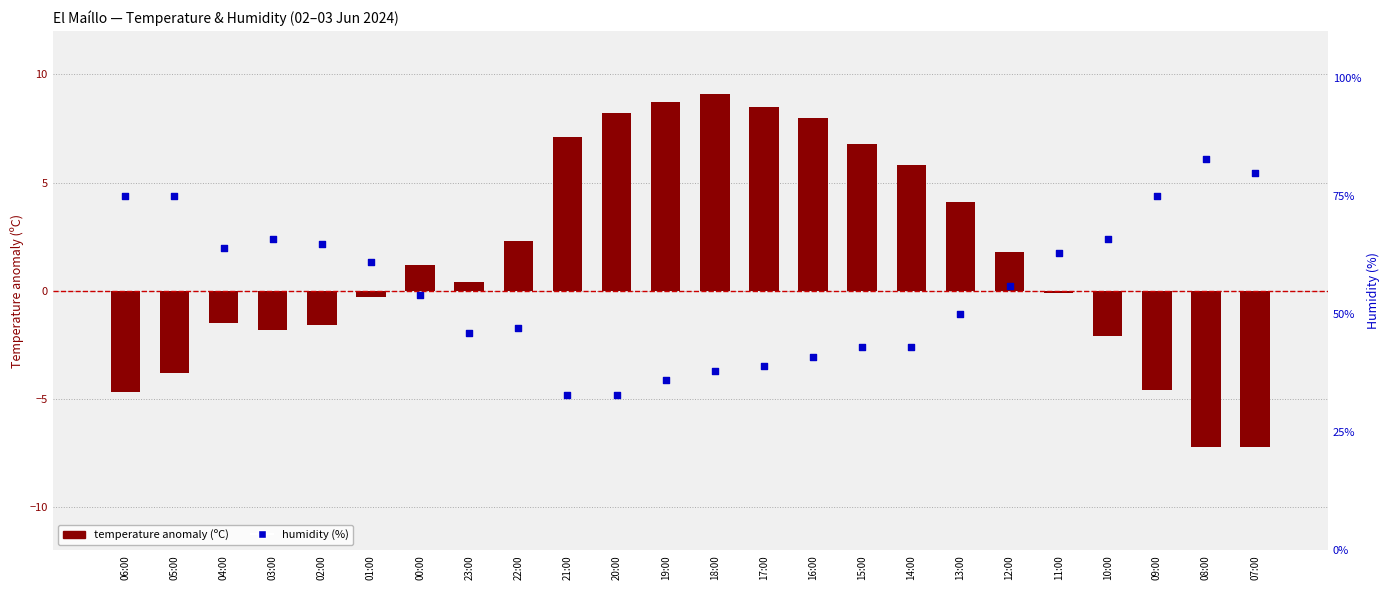

What is the total value across all series at 08:00?

75.8